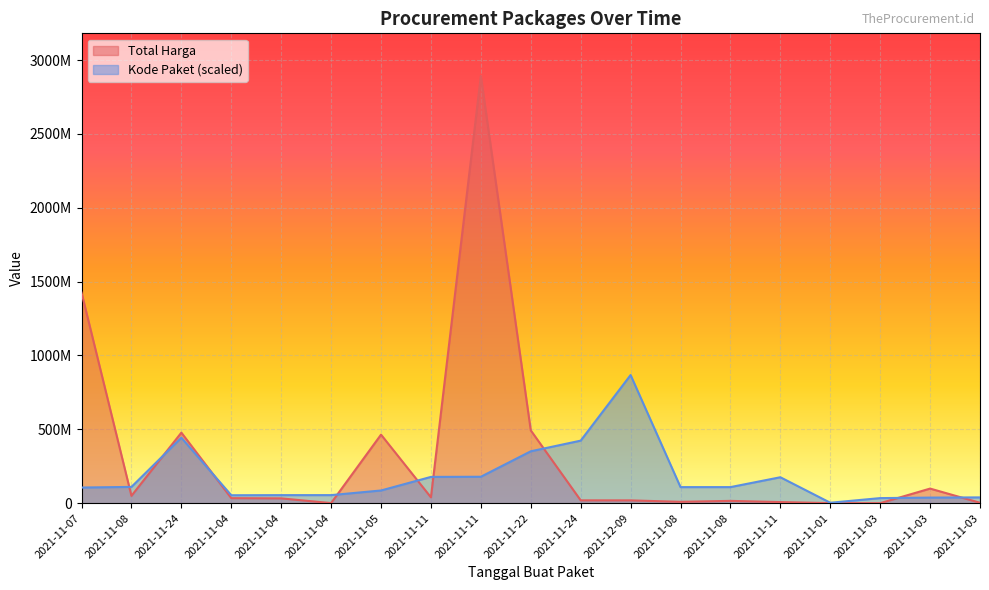

What is the smallest value displayed?

78000.0